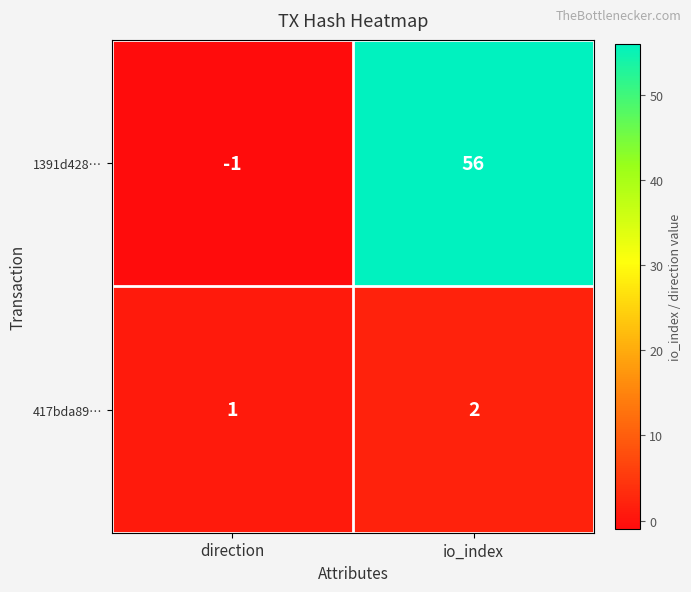

Which series has the largest range (max minus min)?

1391d428…